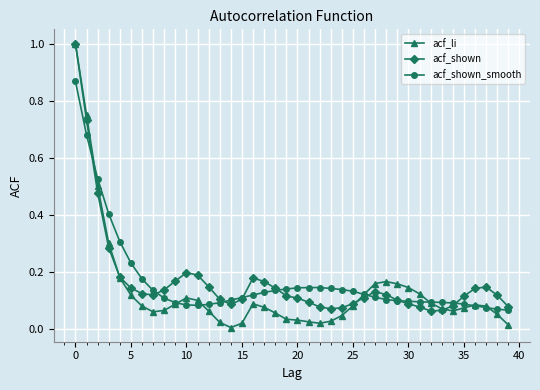

True or false: acf_shown has more than 1 points higher than both neighbors.

True